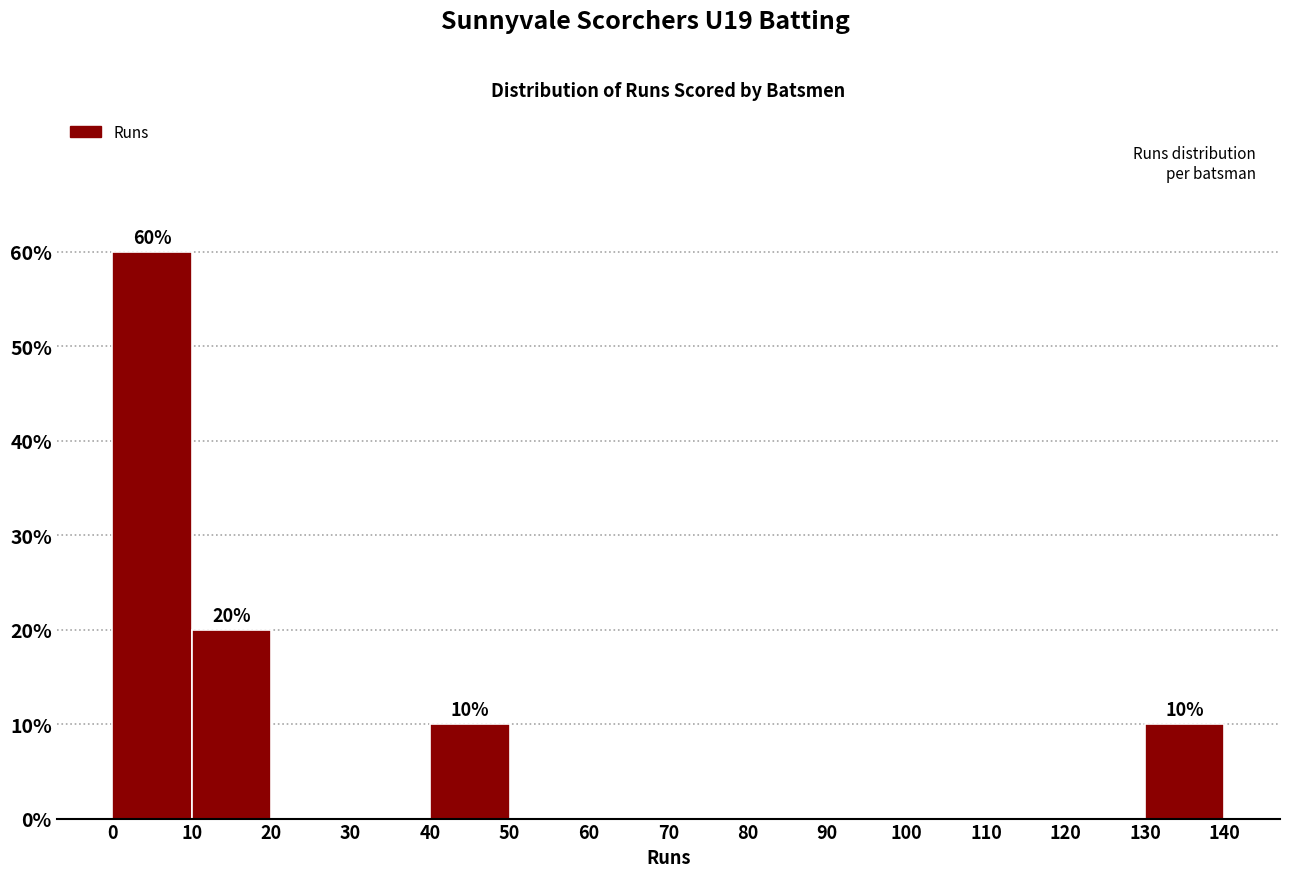

Over which range of the x-axis is the bar tallest?

0 to 10